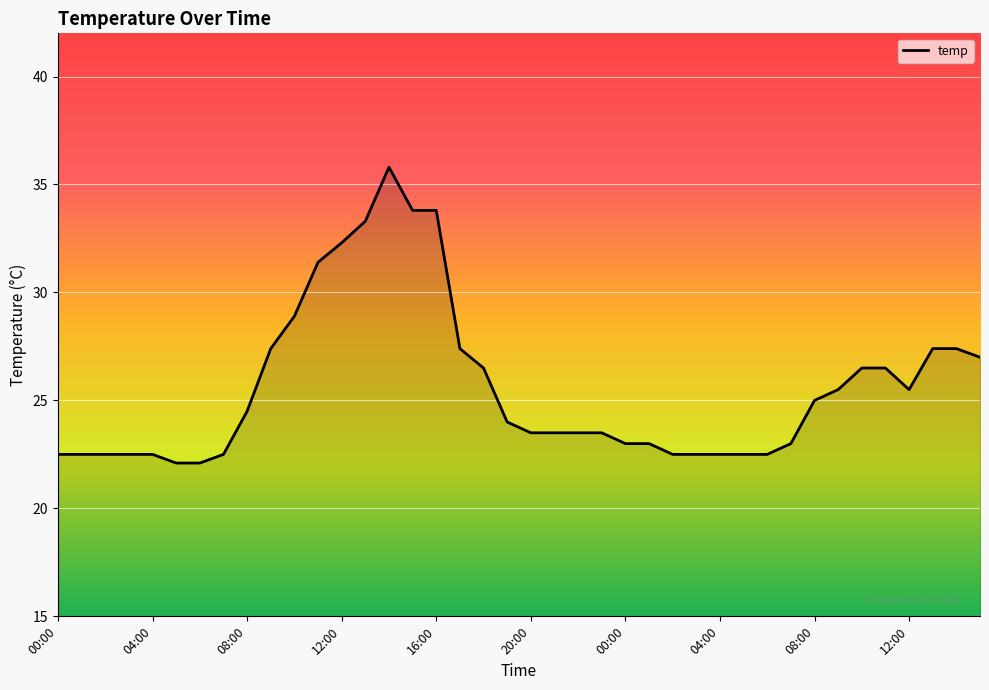

What is the greatest value displayed?

35.8